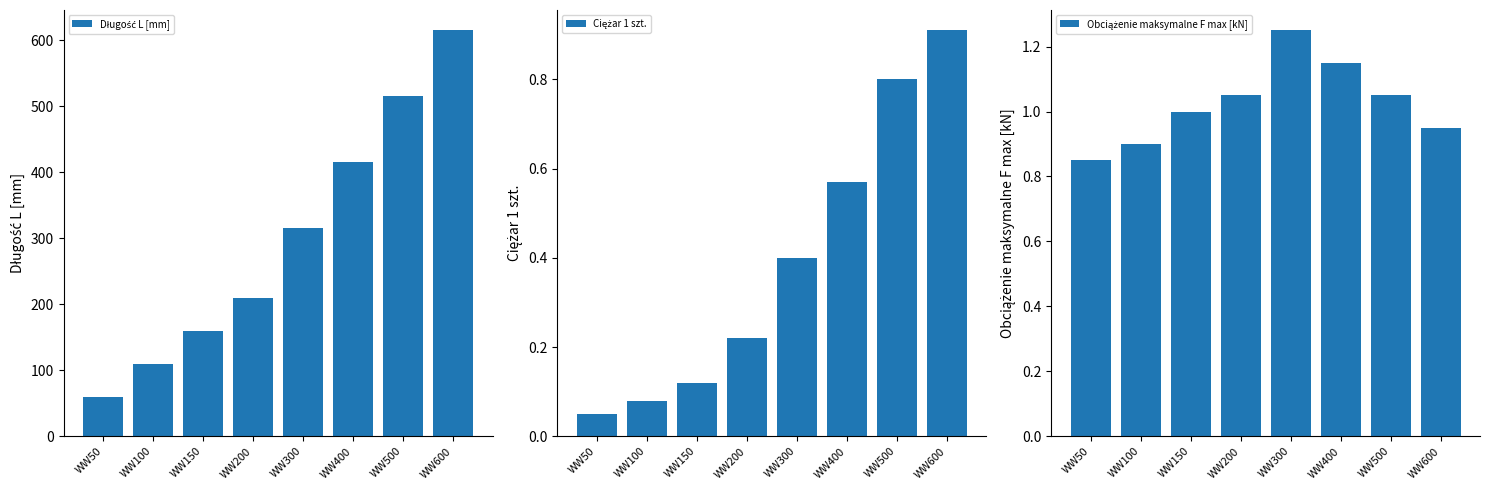

What is the total value across all series at WW400?

416.7